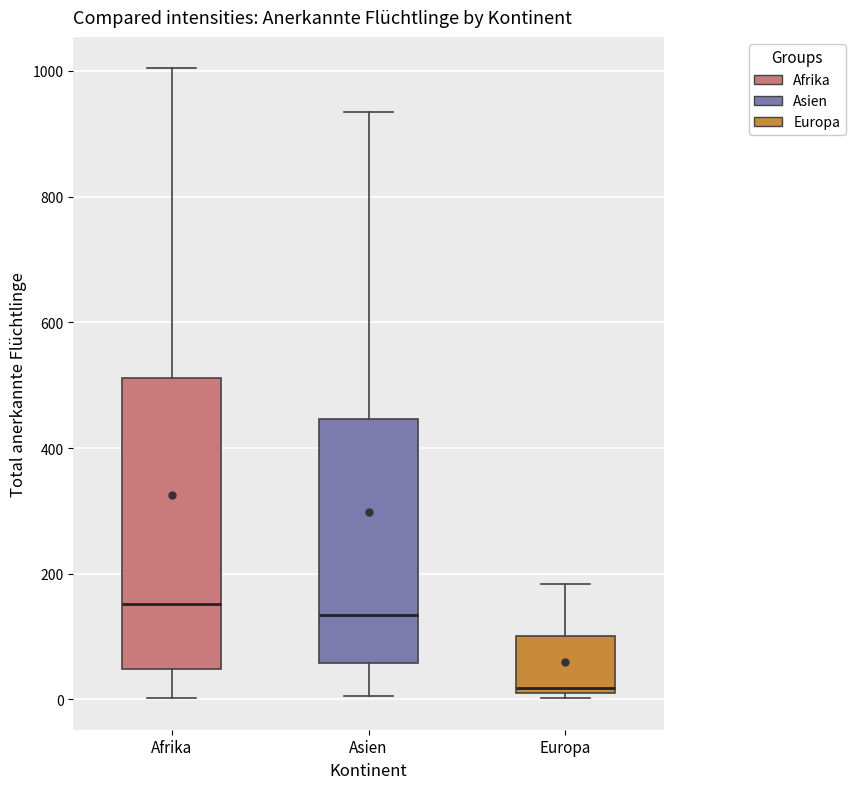

Reading left to right, transcribe this box plot: for each box, give where its median line is, the range the box spans, and where its two whiskers end, as read against the y-axis. The values are not printed on the chart, so give them approximately, as read against the axis.

Afrika: median 160, box 40 to 520, whiskers 0 to 1000
Asien: median 140, box 60 to 440, whiskers 0 to 940
Europa: median 20 (just above the box's lower edge), box 20 to 100, whiskers 0 to 180